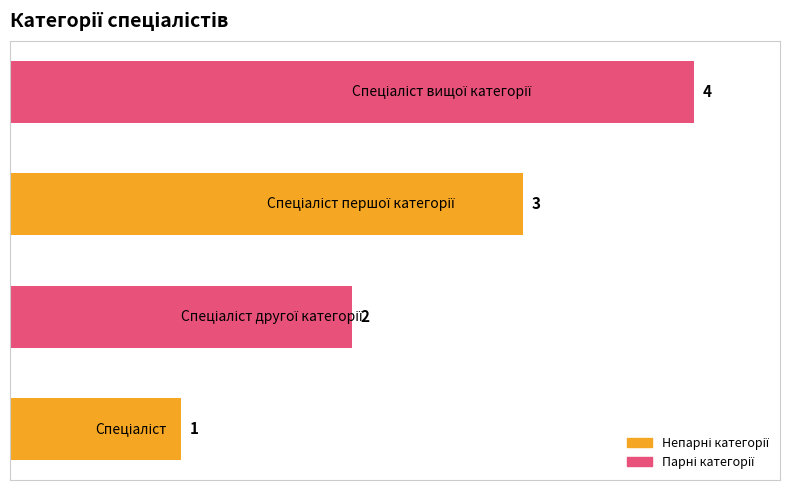

What is the greatest value displayed?

4